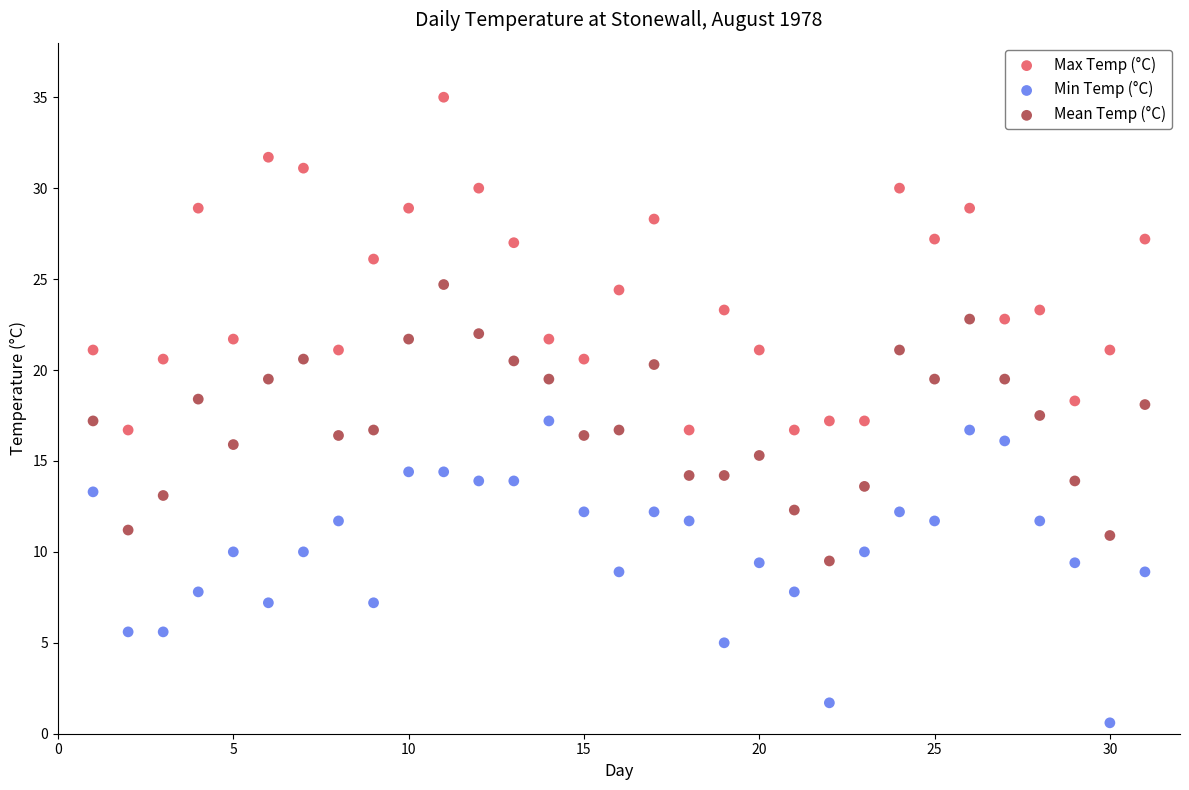

Across all data points, what is the range of Y values (max minus min)?

34.4